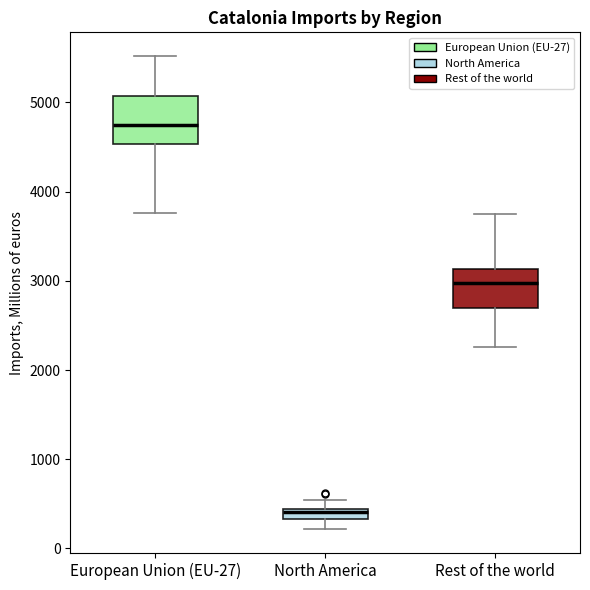

Where is the upper edge of the box for Rest of the world on the y-axis? The values are not printed on the chart, so give them approximately, as read against the axis.

3100